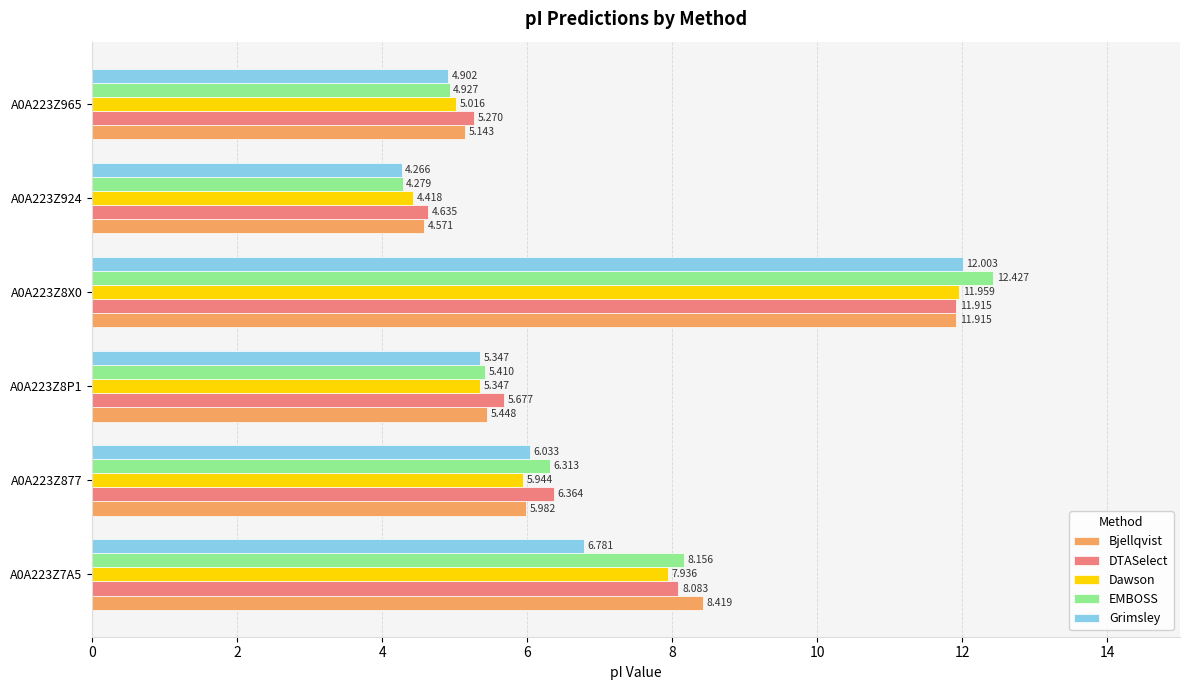

Rank the series at A0A223Z924 from lowest to highest value.

Grimsley, EMBOSS, Dawson, Bjellqvist, DTASelect